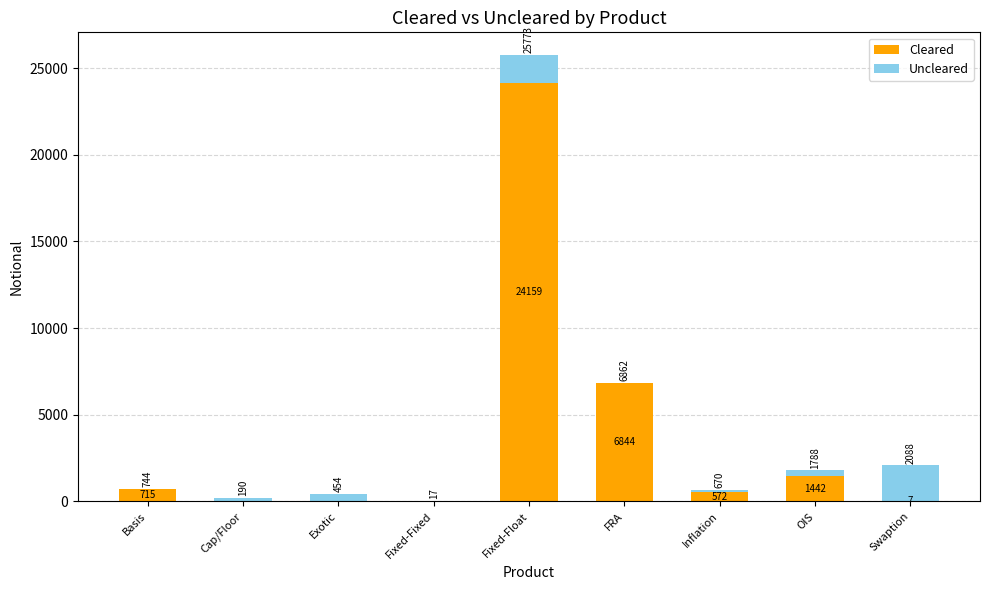

What is the sum of all Cleared values?

33739